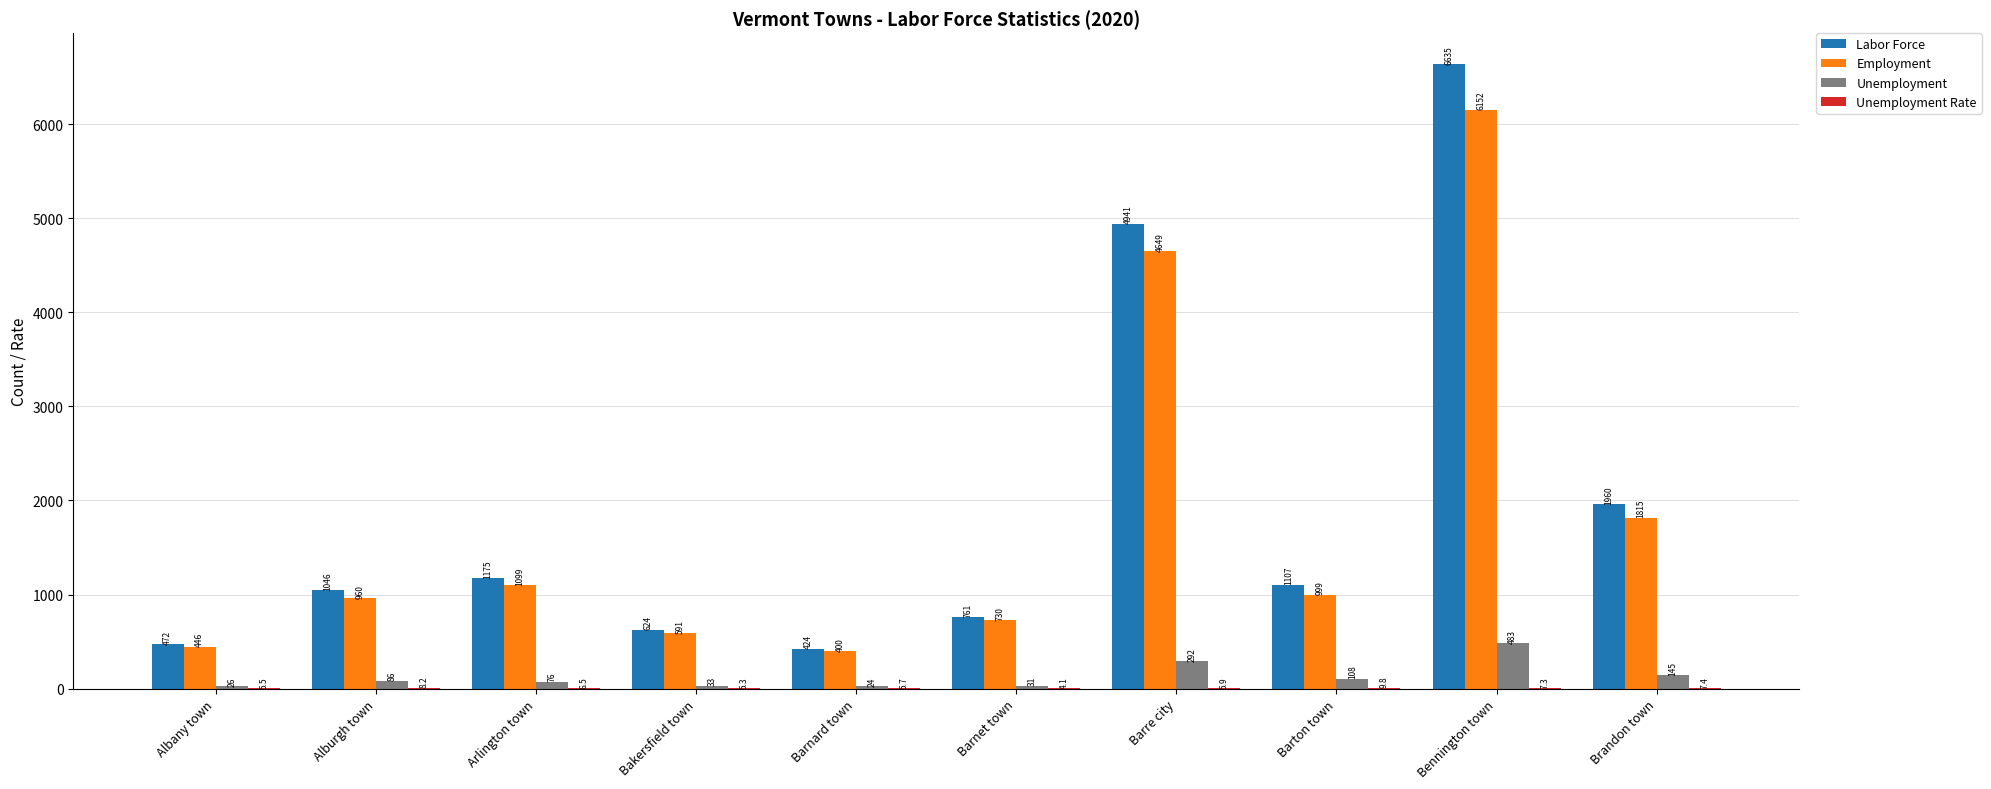

At which label does Labor Force first exceed 1107?

Arlington town